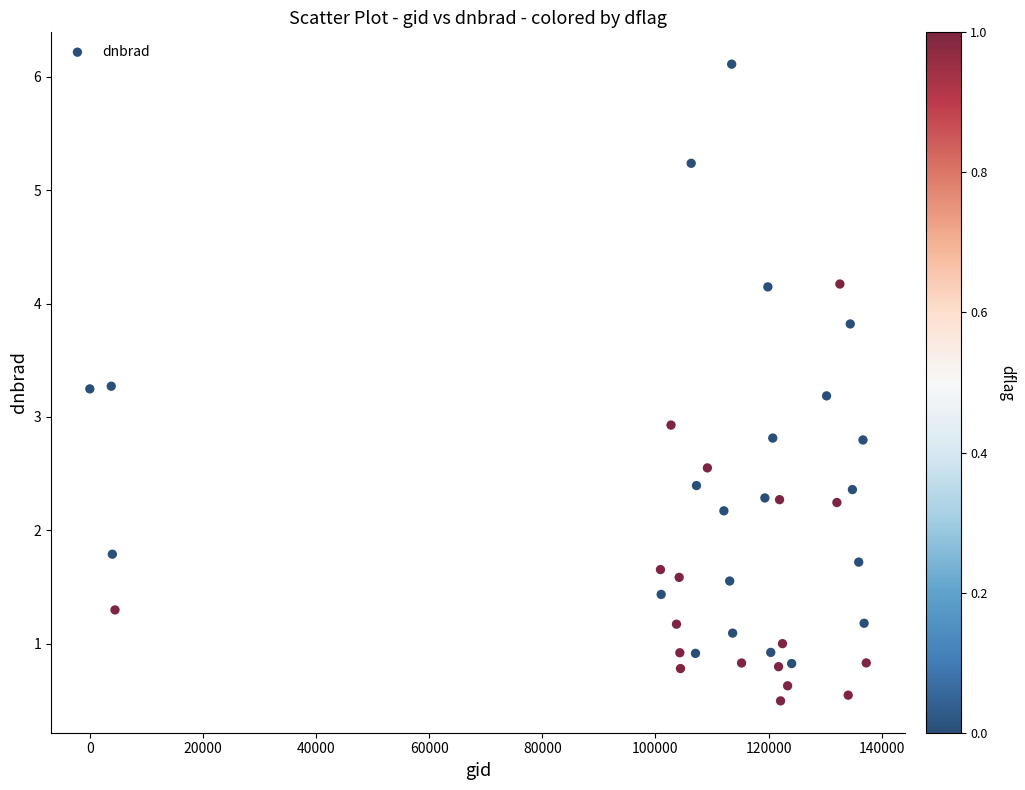

What is the range of X values (max minus min)?

137251.0